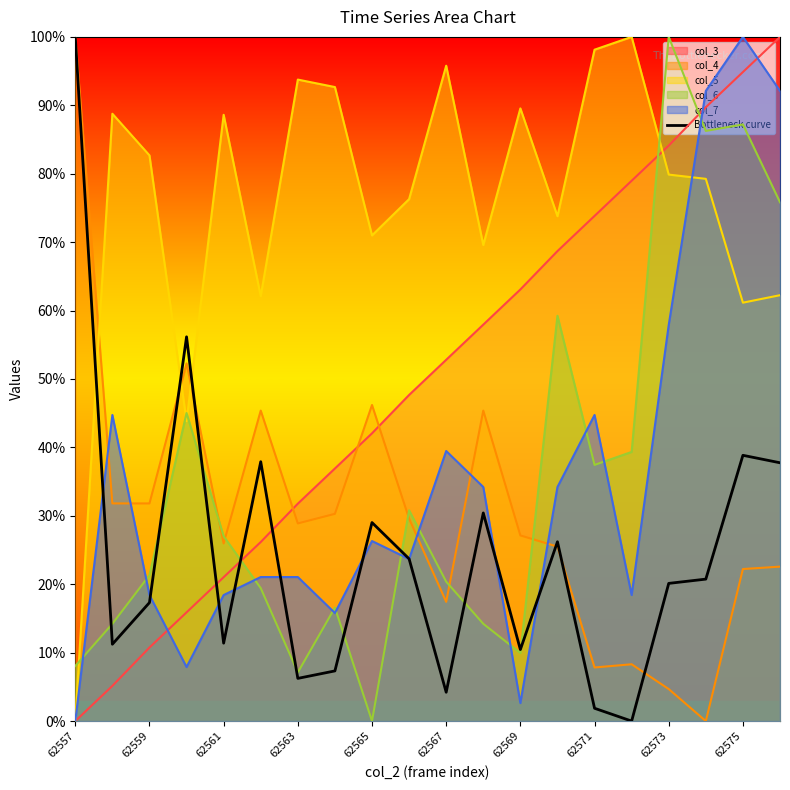

What is the maximum value shown in the chart?

100.0